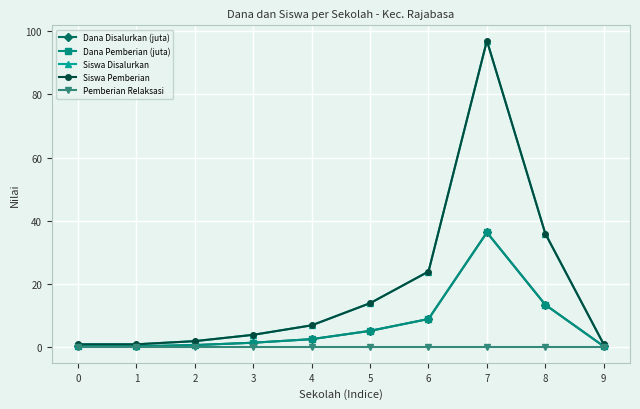

Reading right to left, transcribe all the data shown in this chart.

Dana Disalurkan (juta): 9=0.4	8=13.5	7=36.4	6=9.0	5=5.2	4=2.6	3=1.5	2=0.8	1=0.4	0=0.4
Dana Pemberian (juta): 9=0.4	8=13.5	7=36.4	6=9.0	5=5.2	4=2.6	3=1.5	2=0.8	1=0.4	0=0.4
Siswa Disalurkan: 9=1.0	8=36.0	7=97.0	6=24.0	5=14.0	4=7.0	3=4.0	2=2.0	1=1.0	0=1.0
Siswa Pemberian: 9=1.0	8=36.0	7=97.0	6=24.0	5=14.0	4=7.0	3=4.0	2=2.0	1=1.0	0=1.0
Pemberian Relaksasi: 9=0.0	8=0.0	7=0.0	6=0.0	5=0.0	4=0.0	3=0.0	2=0.0	1=0.0	0=0.0